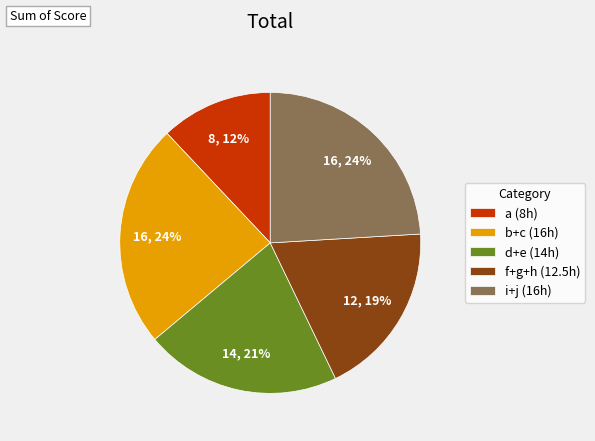

What is the smallest slice in the pie chart?

a (8h)